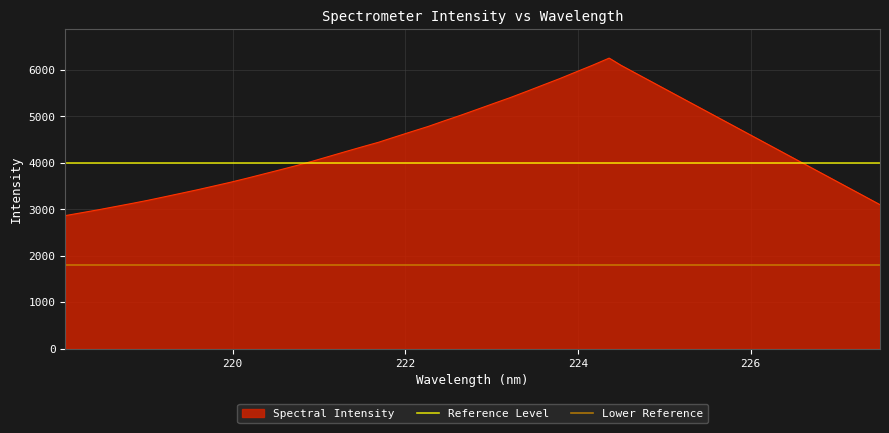

What is the lowest value of the Spectral Intensity series?

2865.4